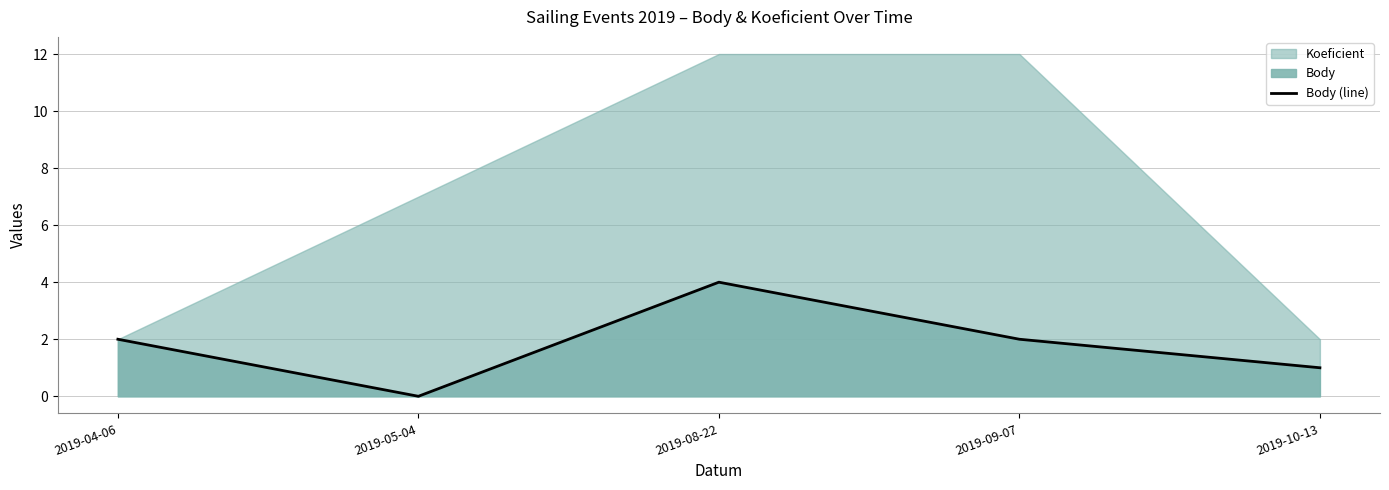

Is it true that Body (line) equals 7 at 2019-08-22?

False